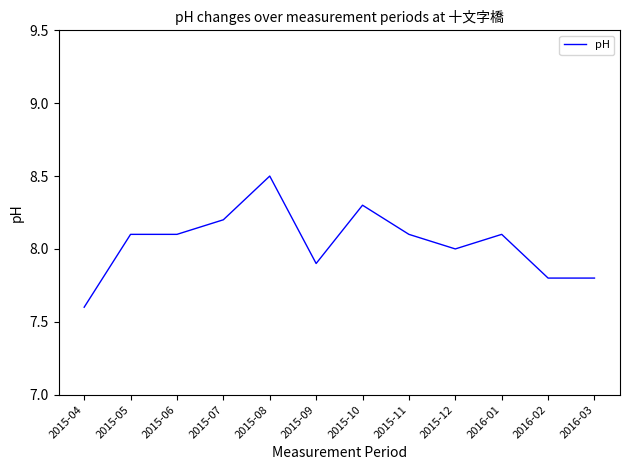

At which label is the value closest to 8?

2015-12